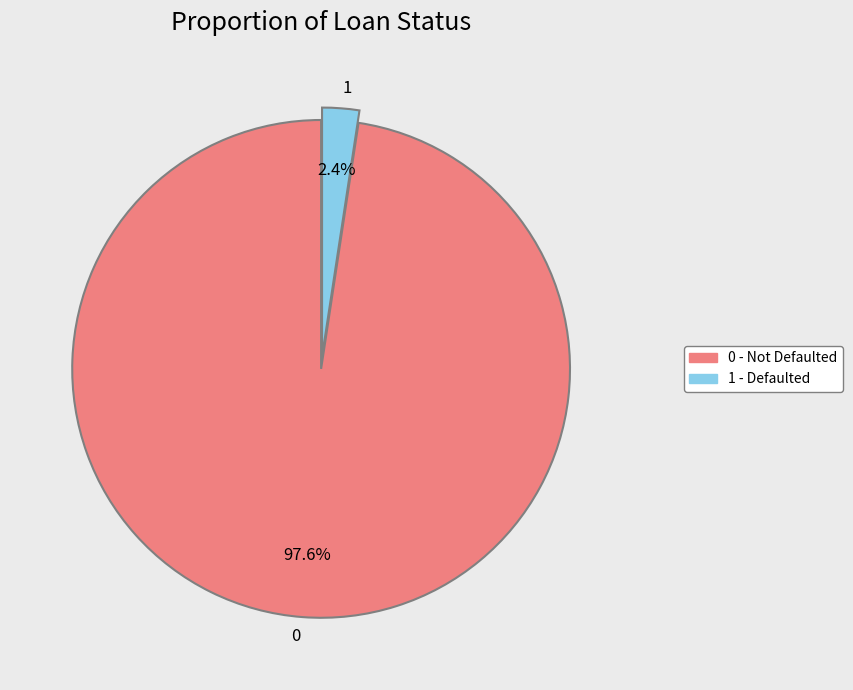

To the nearest percent, what is the average slice percentage?

50%